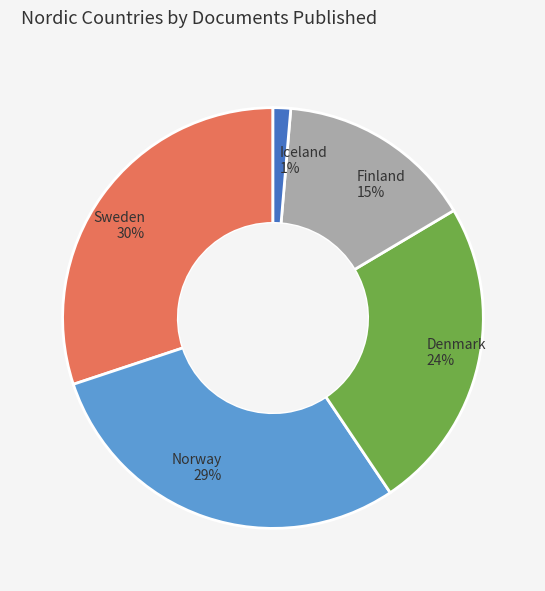

What is the largest slice in the pie chart?

Sweden